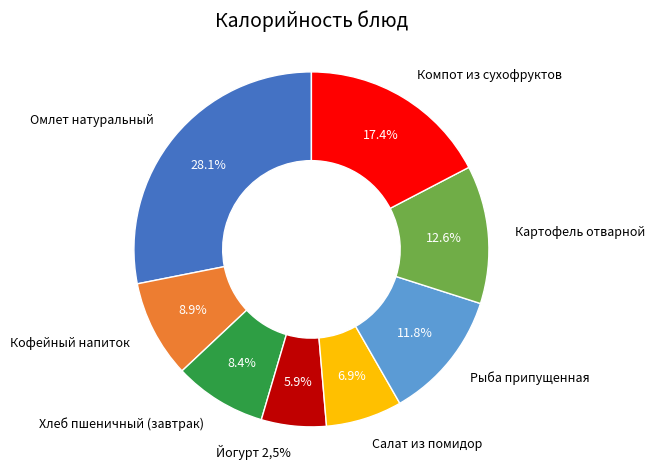

Does Салат из помидор account for over 50% of the chart?

No